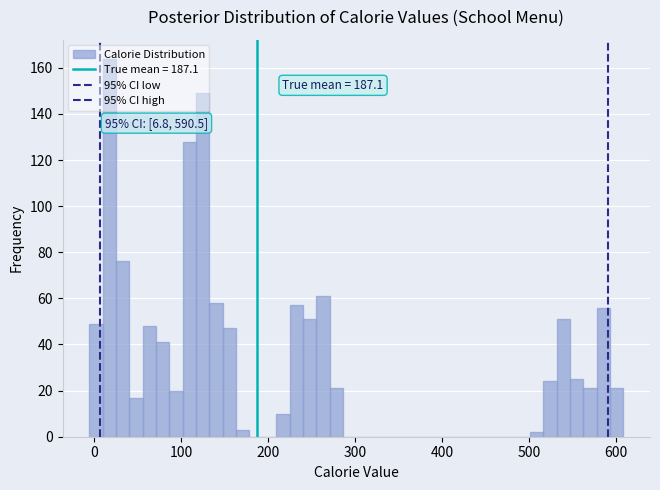

Around what value on the x-axis is the tallest bar? Give the approximate position of its centre, as read against the axis.

20